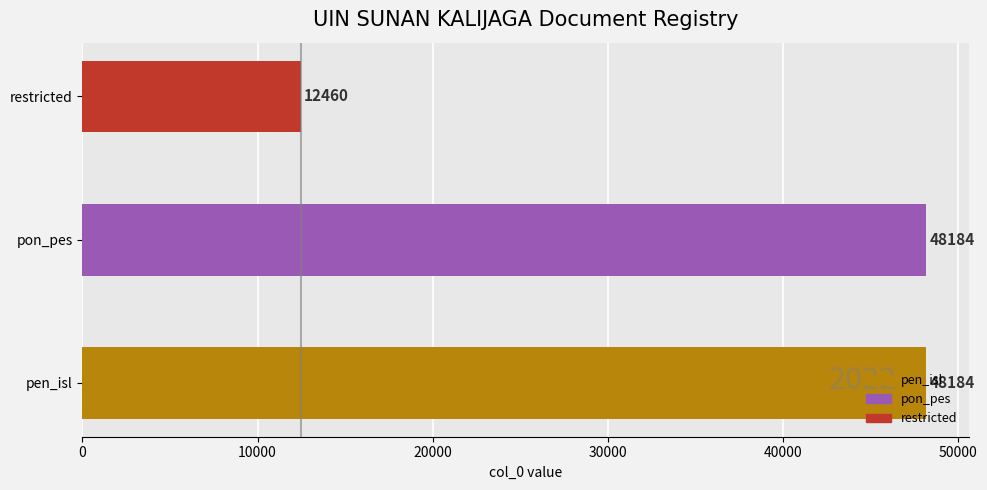

What is the smallest value displayed?

12460